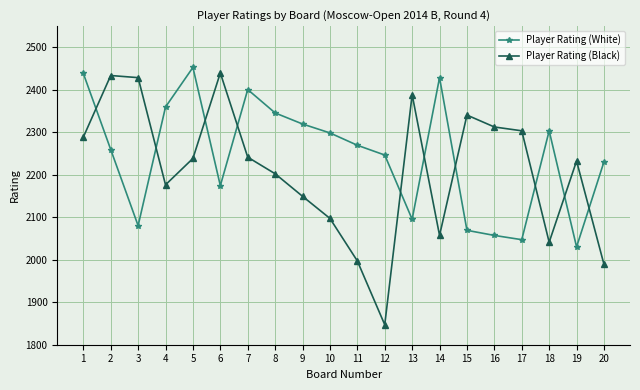

At which category does the chart reach its minimum across all series?

12